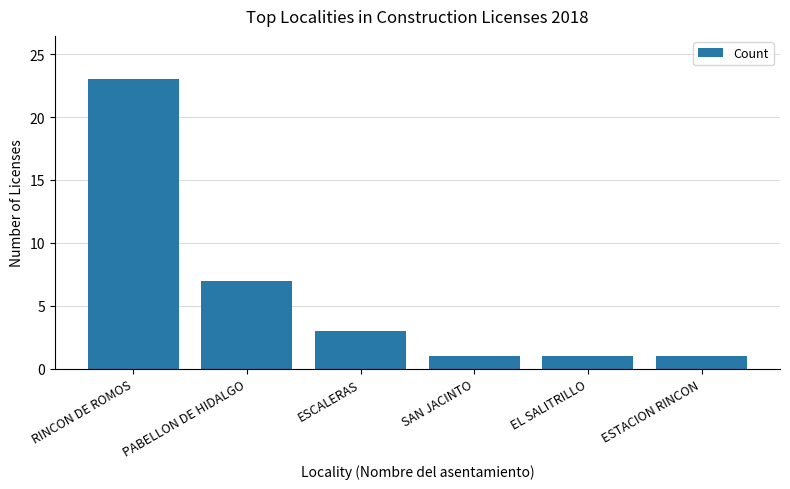

Which label corresponds to the largest value in the chart?

RINCON DE ROMOS